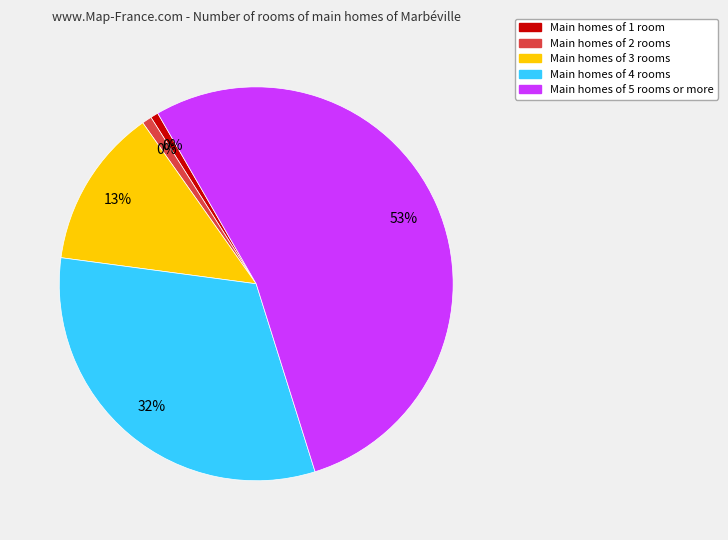

Is it true that own_code 5 (102) is 22% of the pie?

False